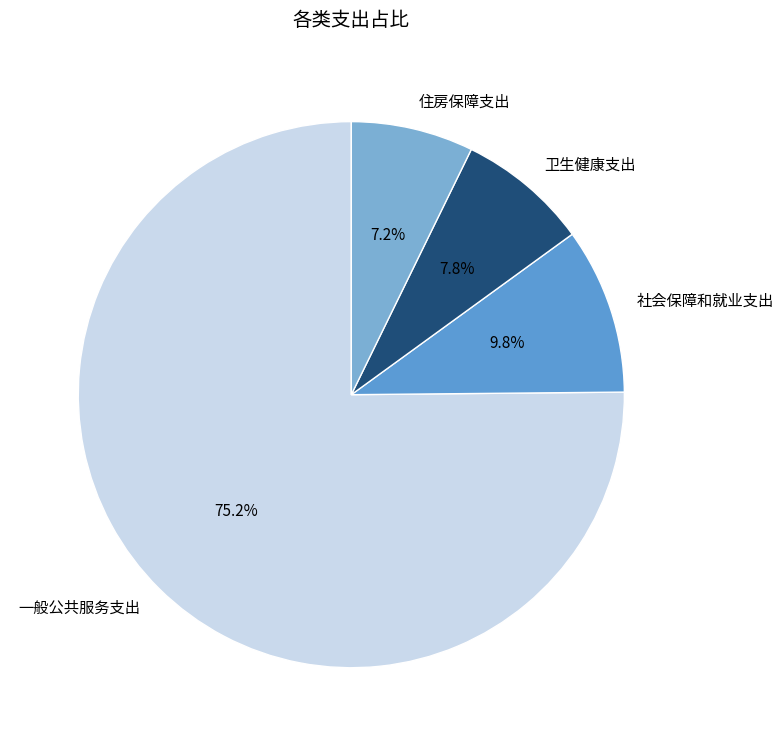

Count the number of slices in the pie.

4